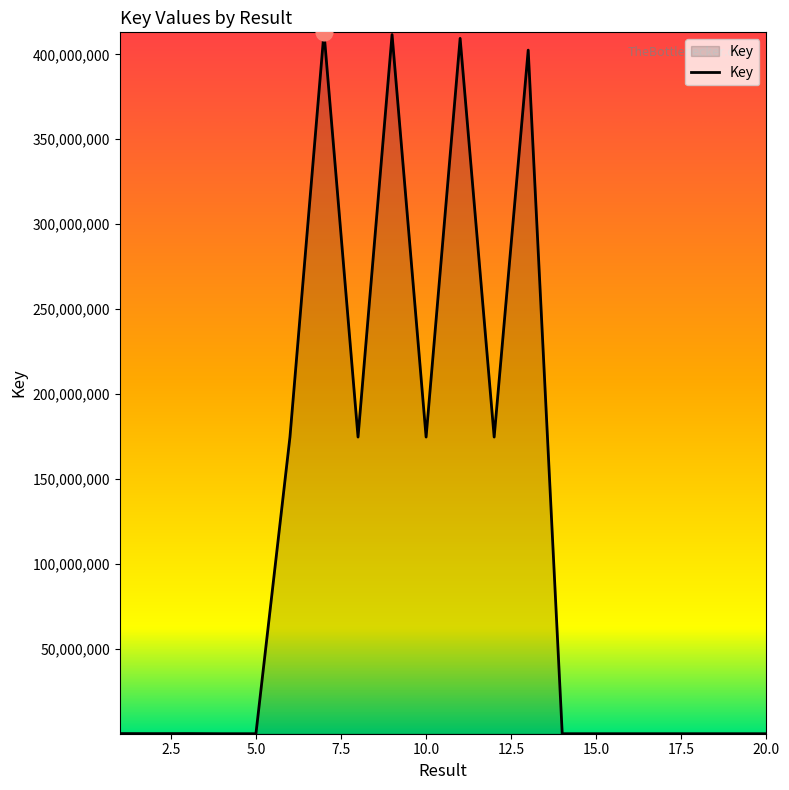

What is the greatest value displayed?

412976471